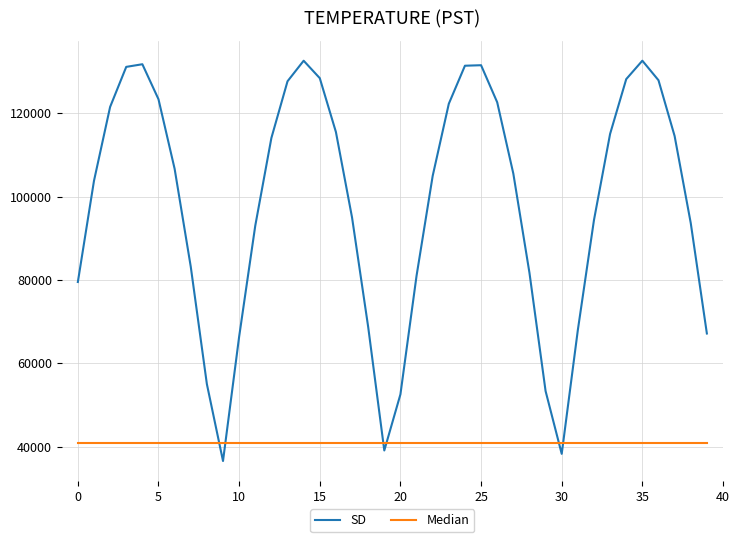

Which series has the largest range (max minus min)?

SD